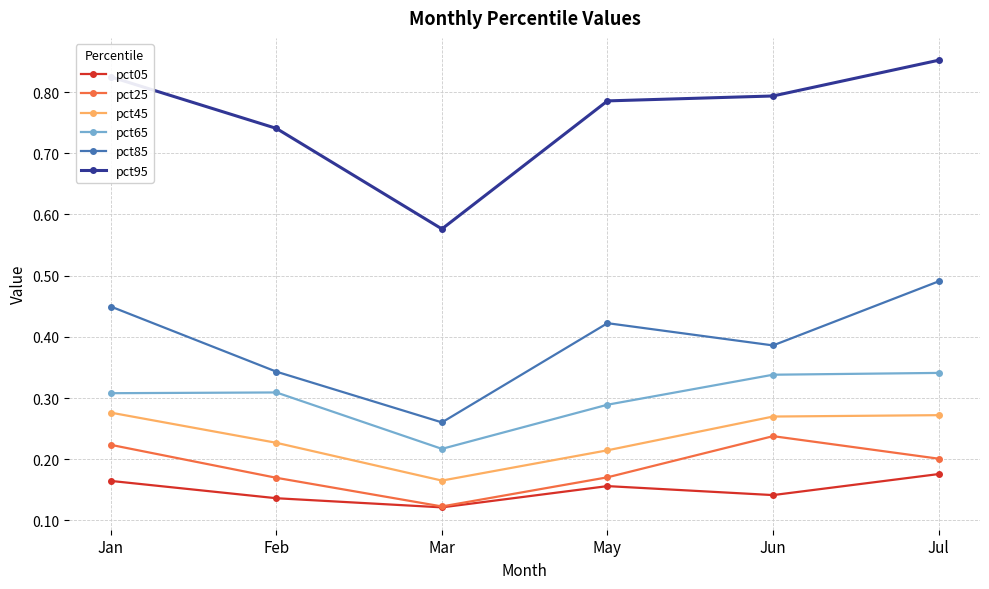

Which series has the largest range (max minus min)?

pct95